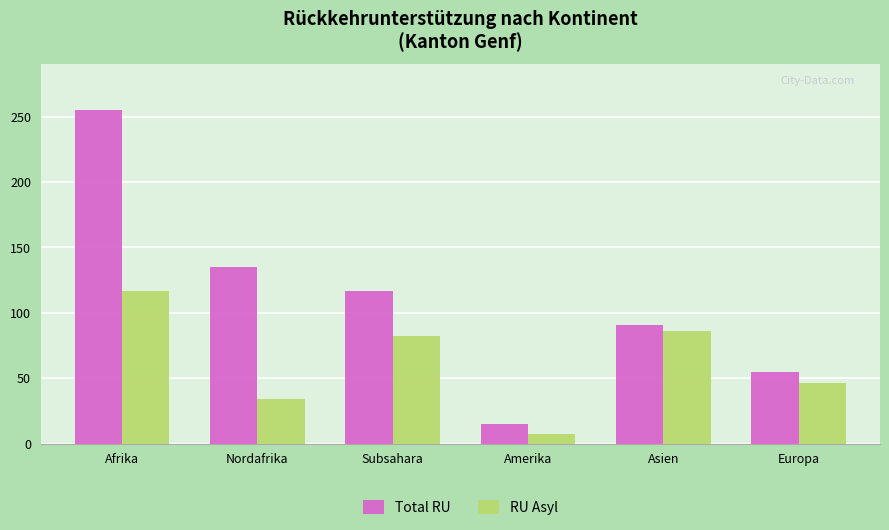

What is the difference between the maximum and minimum values in the Total RU series?

240